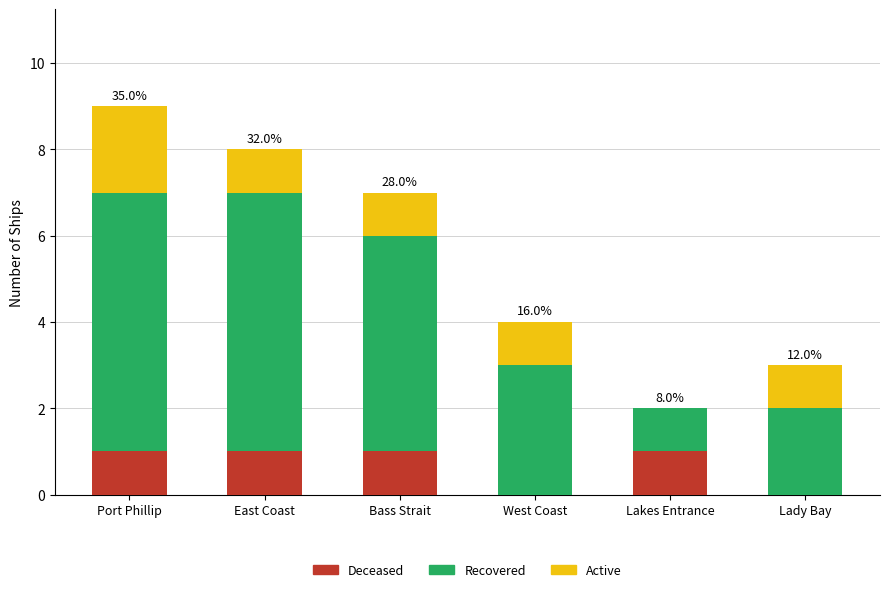

Is it true that Deceased equals 1 at Lakes Entrance?

True